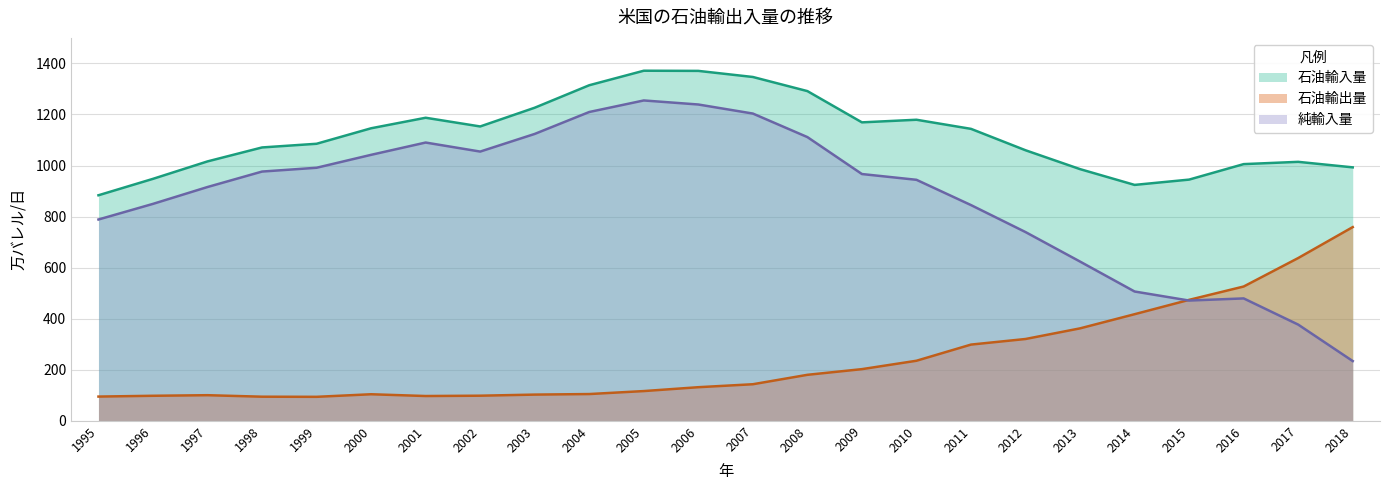

Reading right to left, extract all data points from this chart.

石油輸入量: 992.8	1014.4	1005.5	944.9	924.1	985.9	1059.8	1143.6	1179.3	1169.1	1291.5	1346.8	1370.7	1371.4	1314.5	1226.4	1153.0	1187.1	1145.9	1085.2	1070.8	1016.2	947.8	883.5
石油輸出量: 758.8	637.6	526.1	473.8	417.6	362.1	320.5	298.6	235.3	202.4	180.2	143.3	131.7	116.5	104.8	102.7	98.4	97.1	104.0	94.0	94.5	100.3	98.1	94.9
純輸入量: 234.0	376.8	479.5	471.1	506.5	623.7	739.3	845.0	944.1	966.7	1111.4	1203.6	1239.0	1254.9	1209.7	1123.8	1054.7	1090.0	1041.9	991.2	976.4	915.8	849.8	788.6